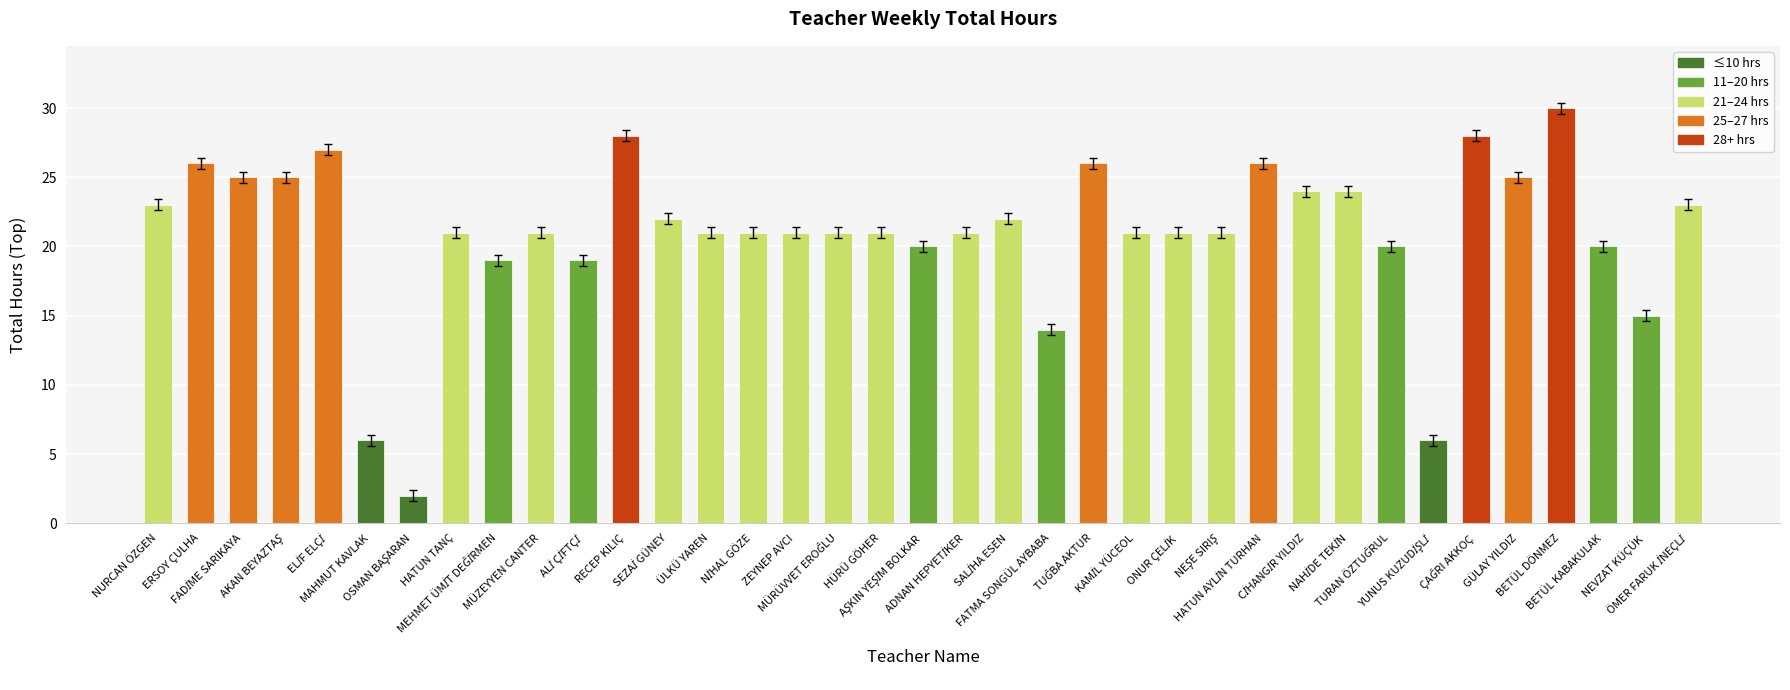

What is the minimum value shown in the chart?

2